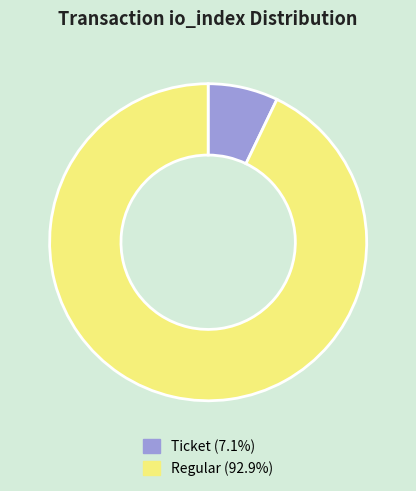

Is there a majority slice in this chart?

Yes